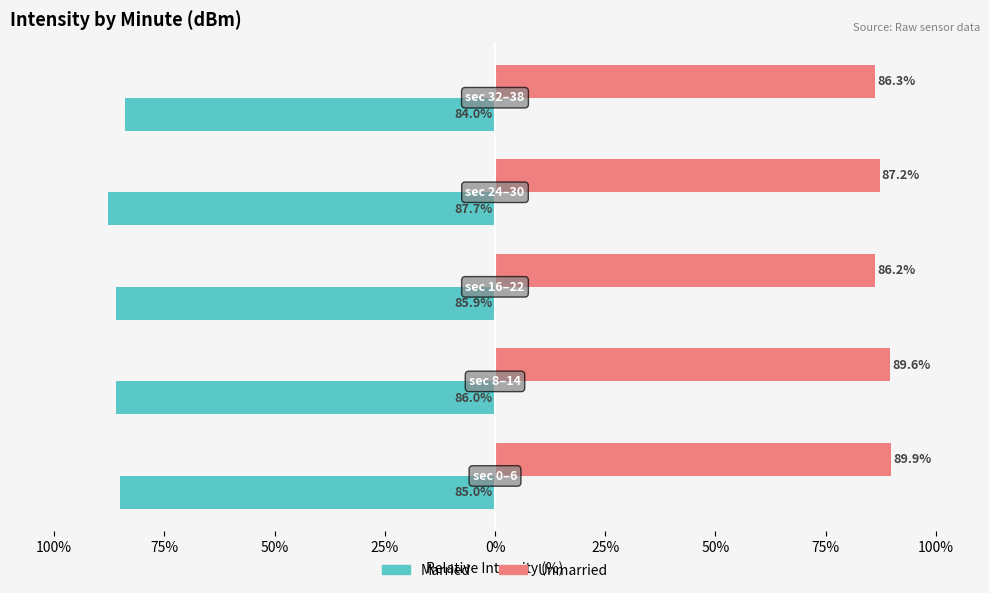

How many distinct data groups are displayed?

2